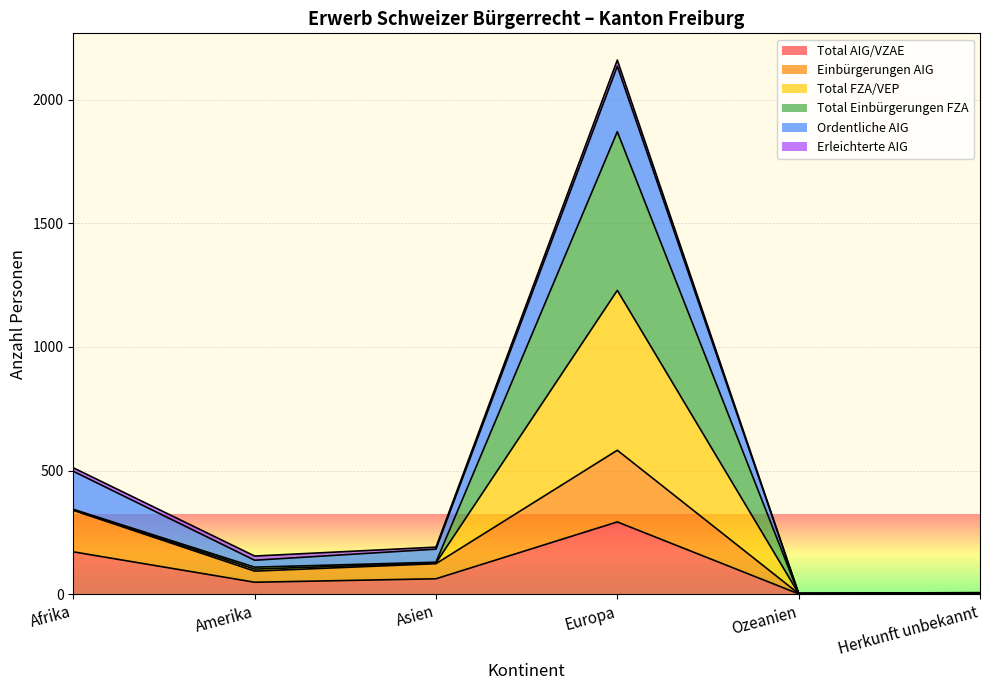

What is the difference between the highest and lowest values at Asien?

67